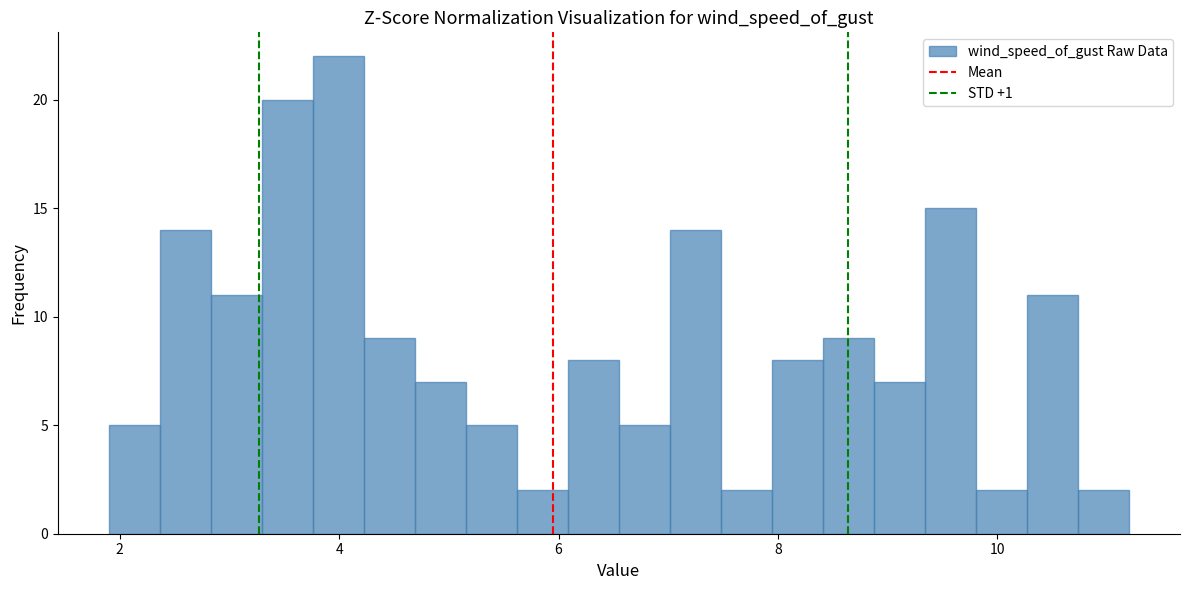

Around what value on the x-axis is the tallest bar? Give the approximate position of its centre, as read against the axis.

4.0